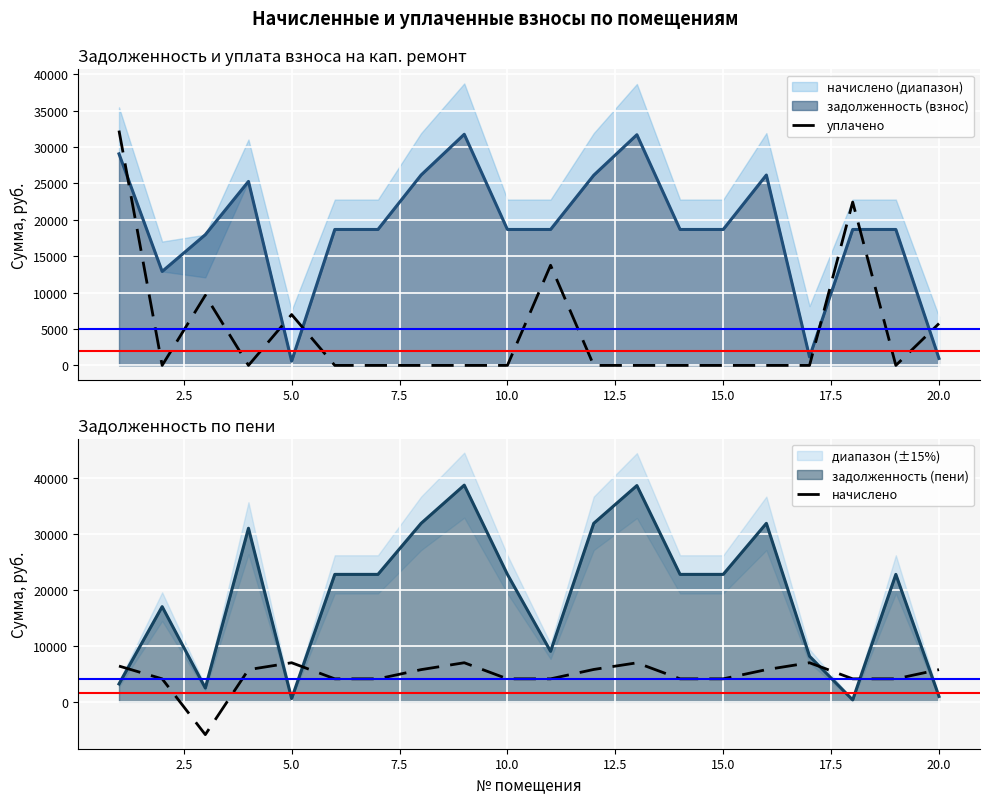

How many values in начислено are above zero?

19